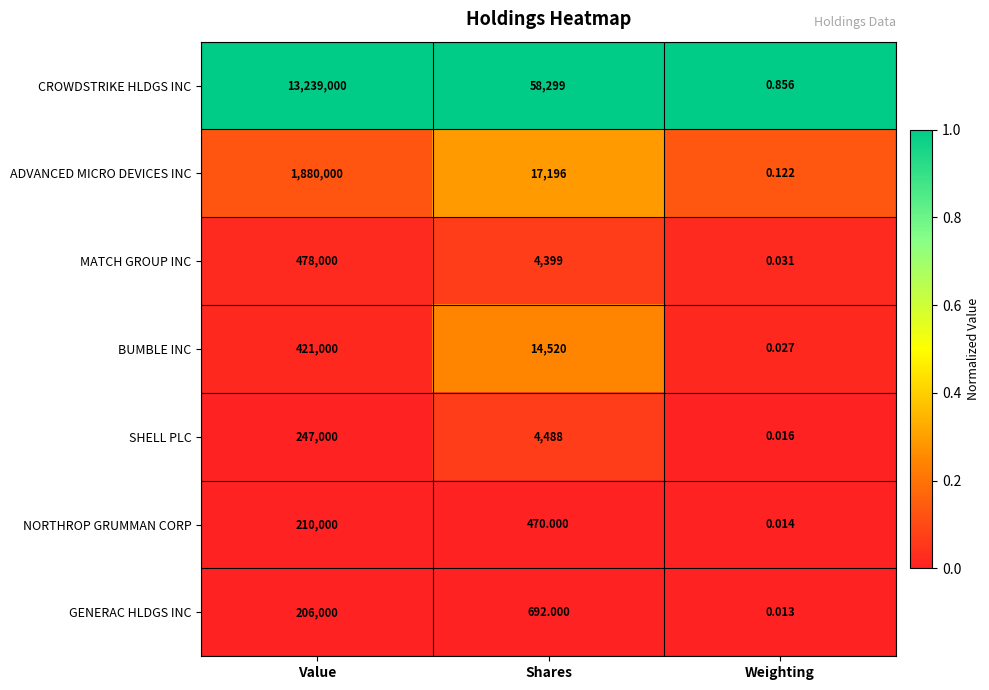

What is the difference between the highest and lowest values at Shares?

57829.0